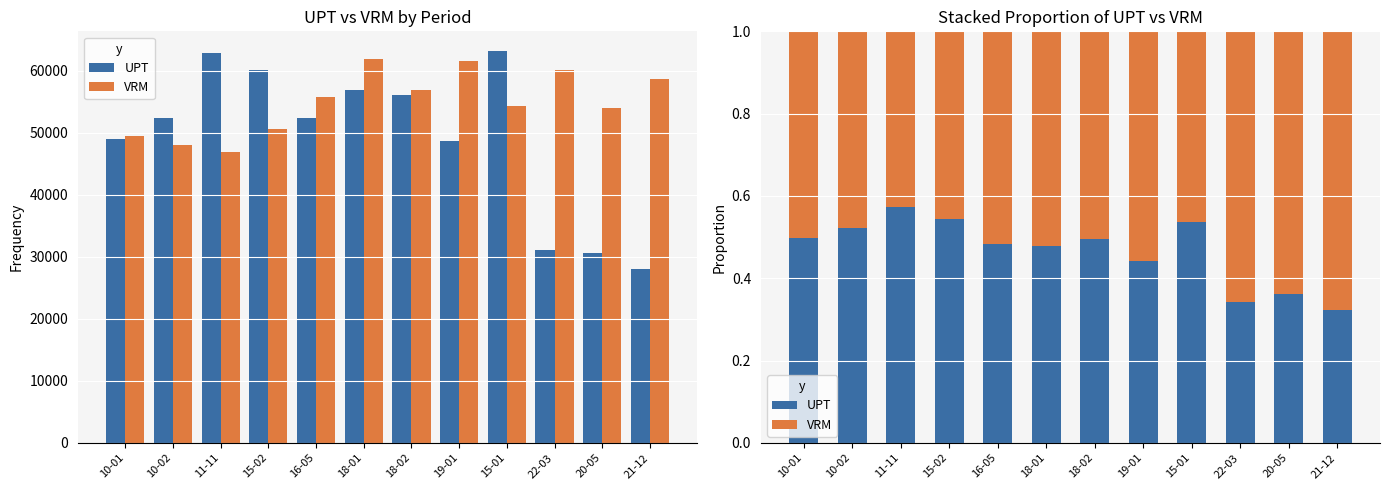

What is the total value across all series at 16-05?

1.0